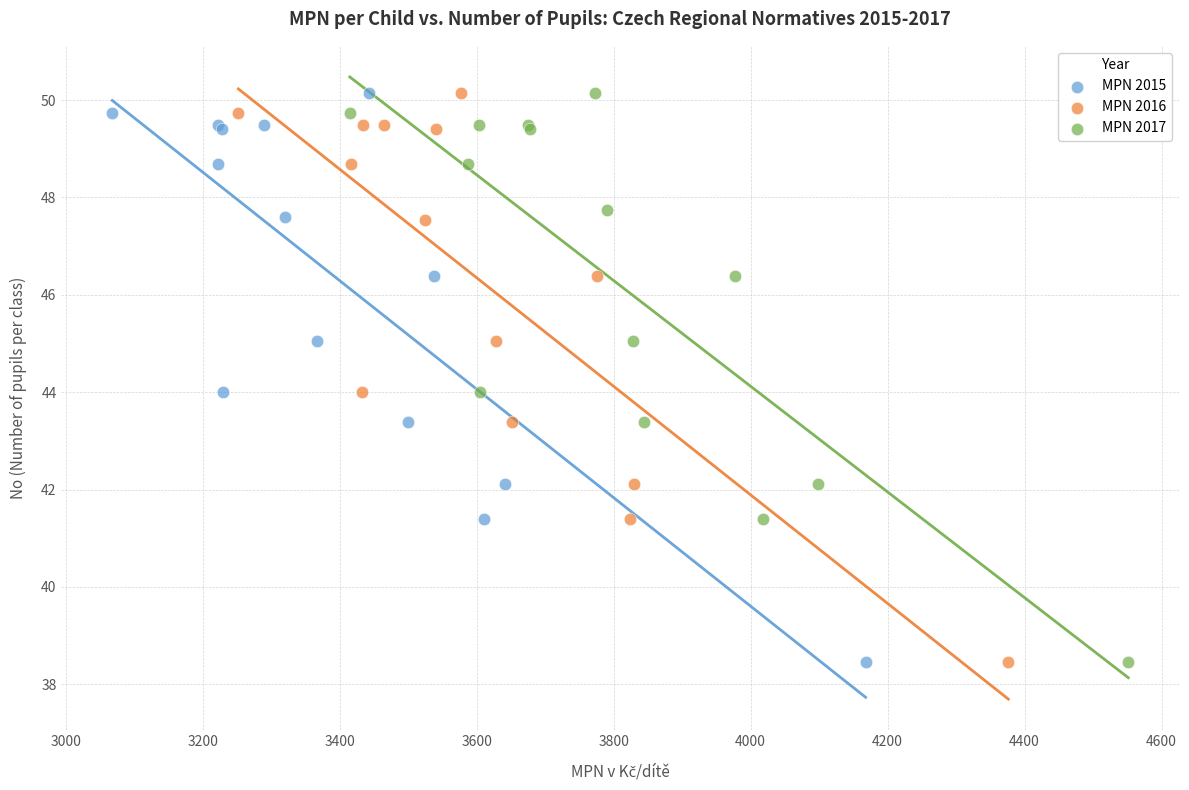

Which series has the widest spread of Y values?

MPN 2015